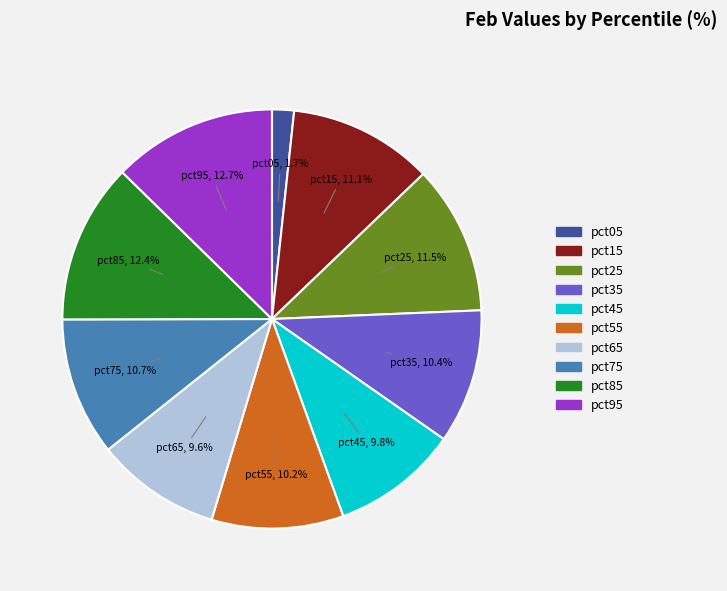

What percentage is the pct15 slice, to the nearest percent?

11%